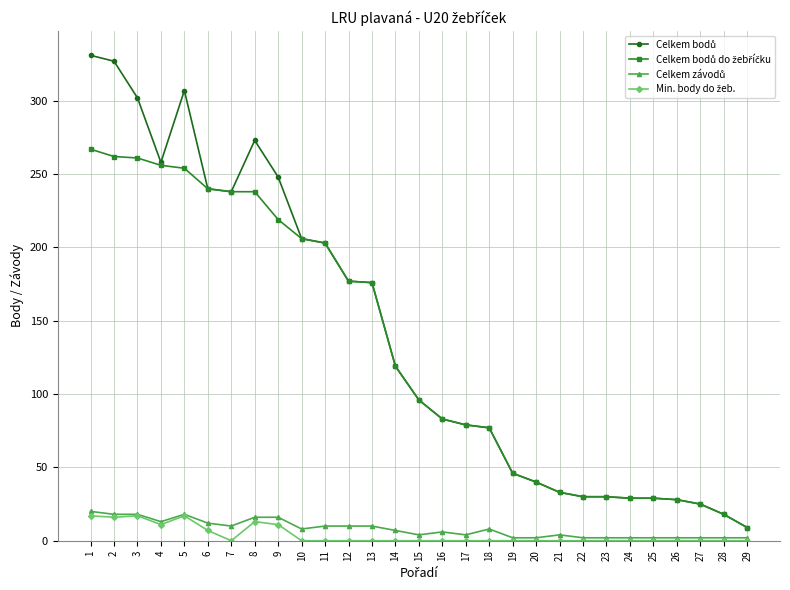

True or false: Min. body do žeb. has a value of -9 at 21.

False